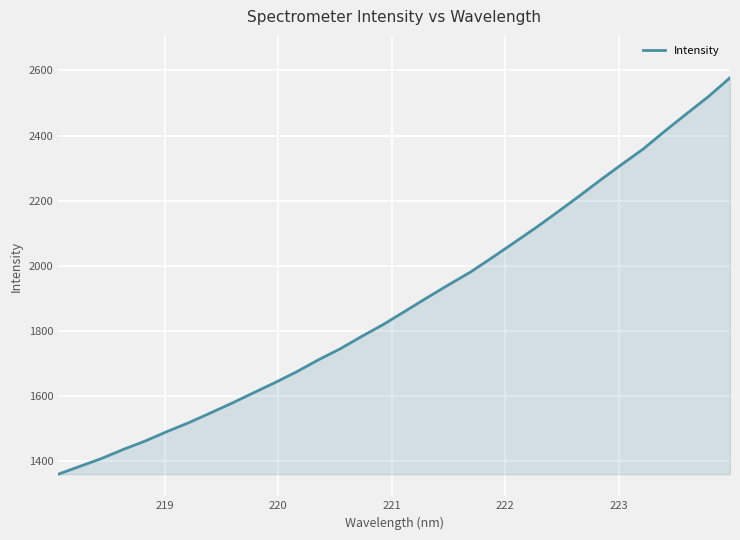

What is the difference between the maximum and minimum values?

1219.1